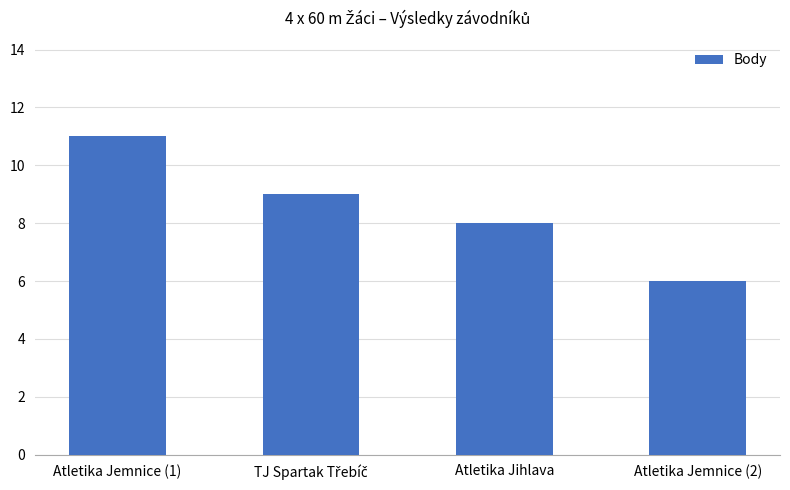

Reading left to right, transcribe all the data shown in this chart.

11	9	8	6